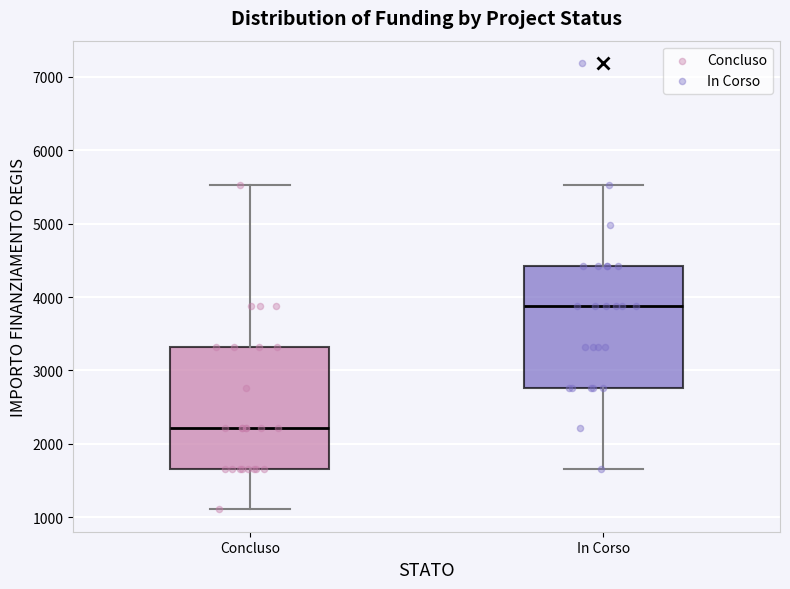

Which box has the highest median line?

In Corso